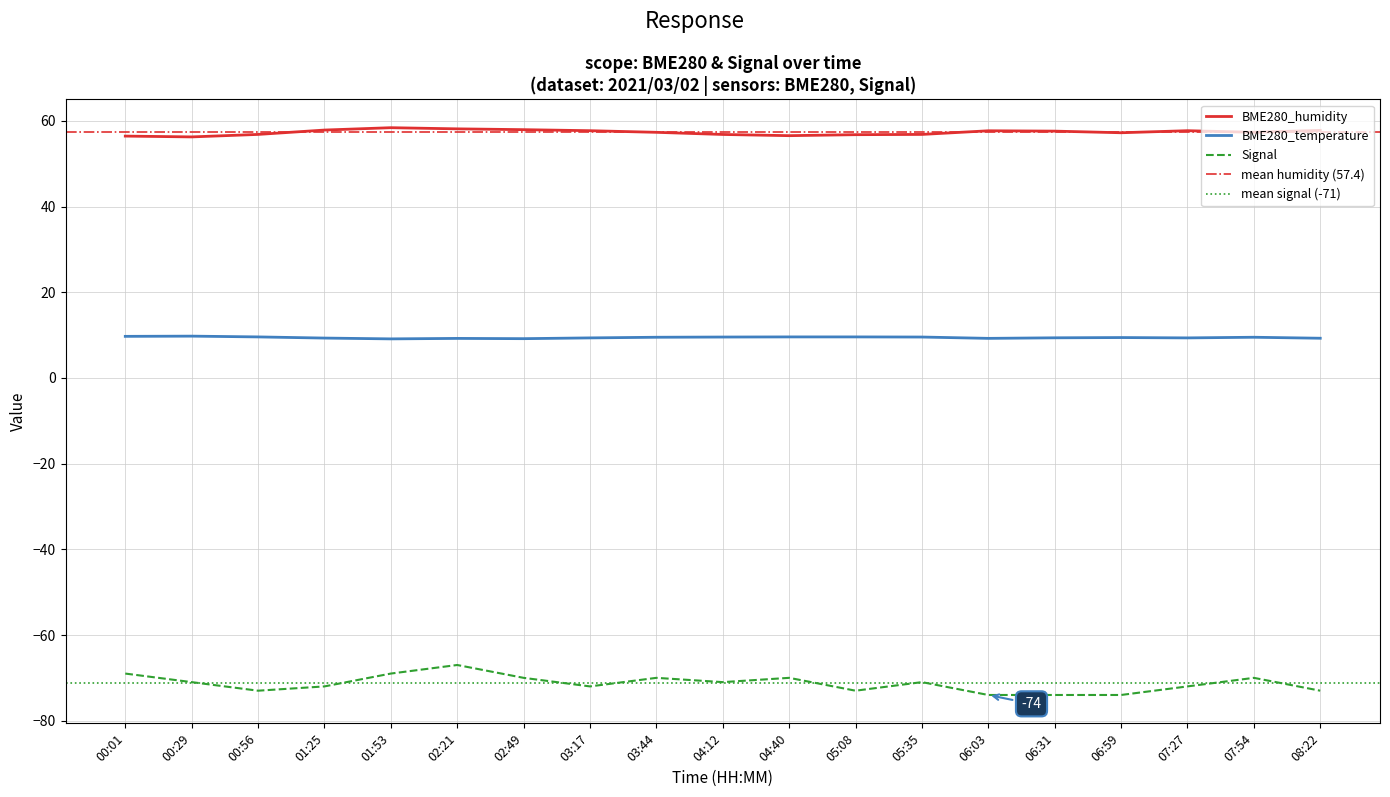

What is the label of the 8th point from the left?

03:17